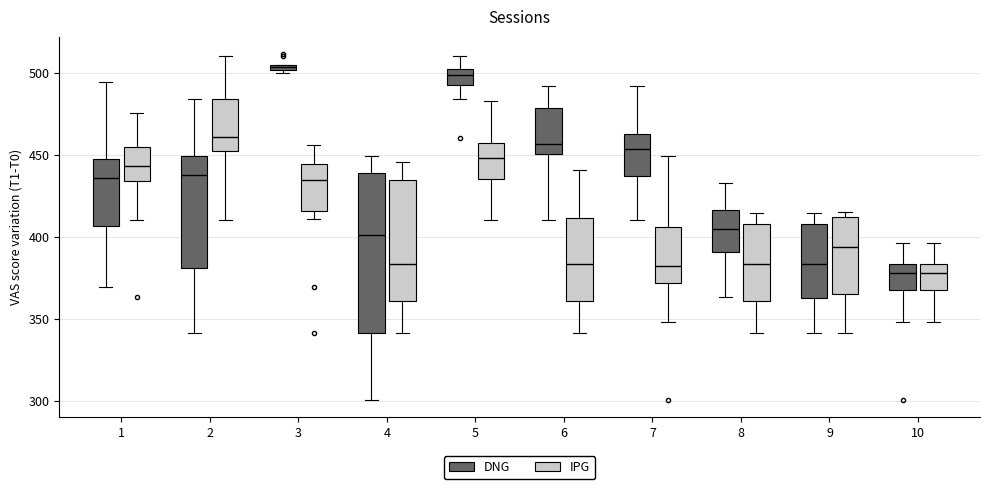

Where does the lower whisker of the box for 6 (IPG) end on the y-axis? The values are not printed on the chart, so give them approximately, as read against the axis.

340